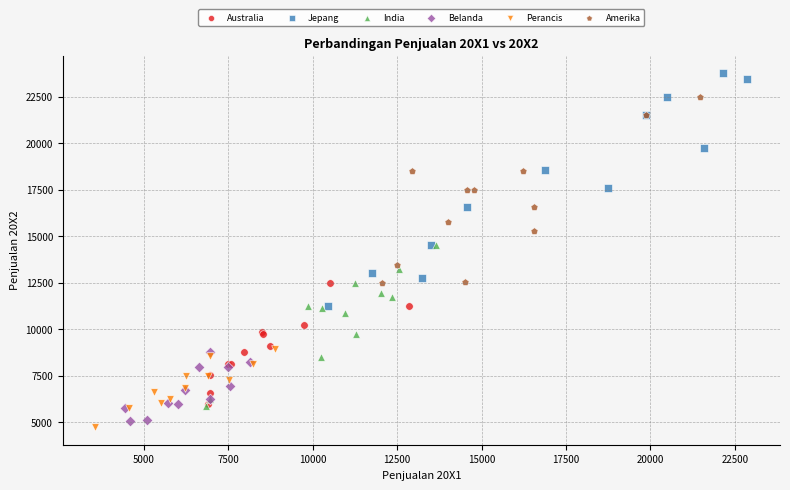

Which series contains the highest Y value?

Jepang